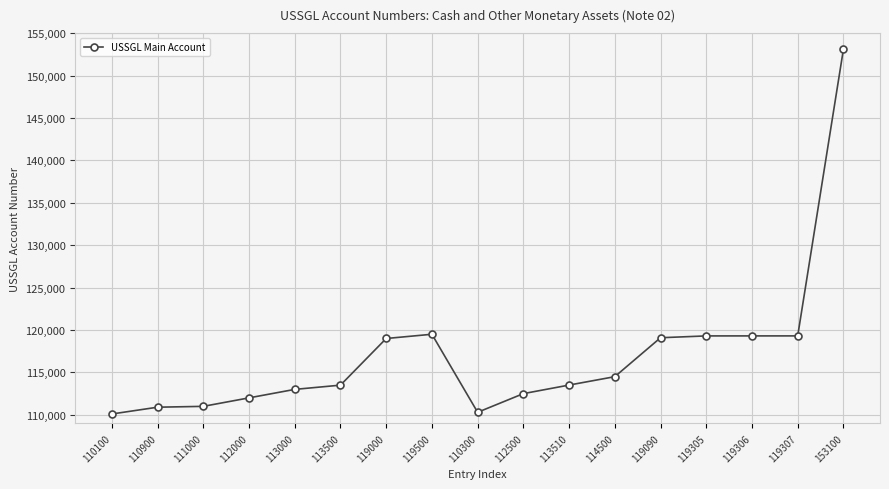

The chart shows a value of 182598 at 112000. True or false?

False